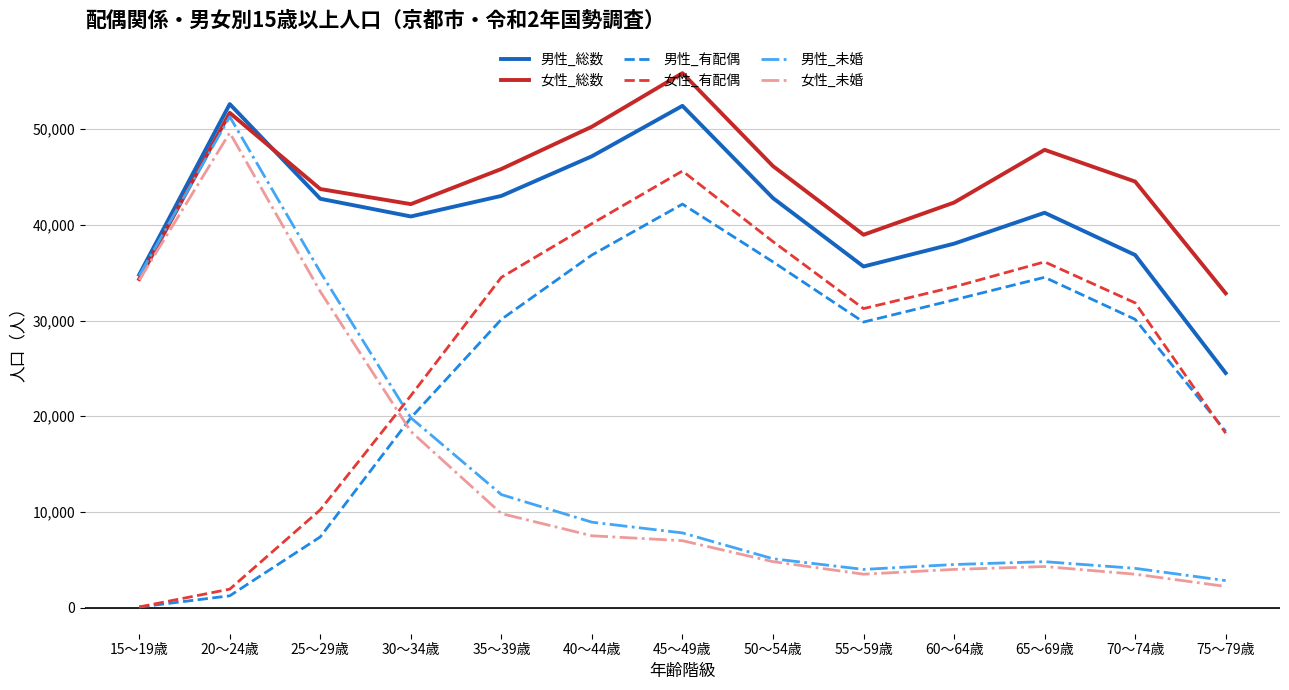

What is the difference between the highest and lowest values at 65～69歳?

43511